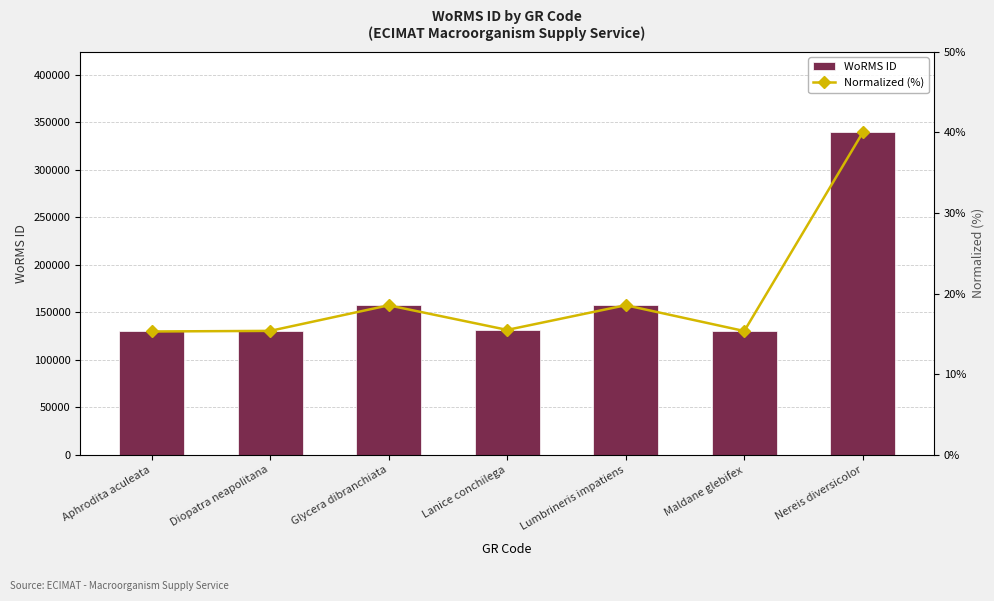

What is the average value of the WoRMS ID series?

168049